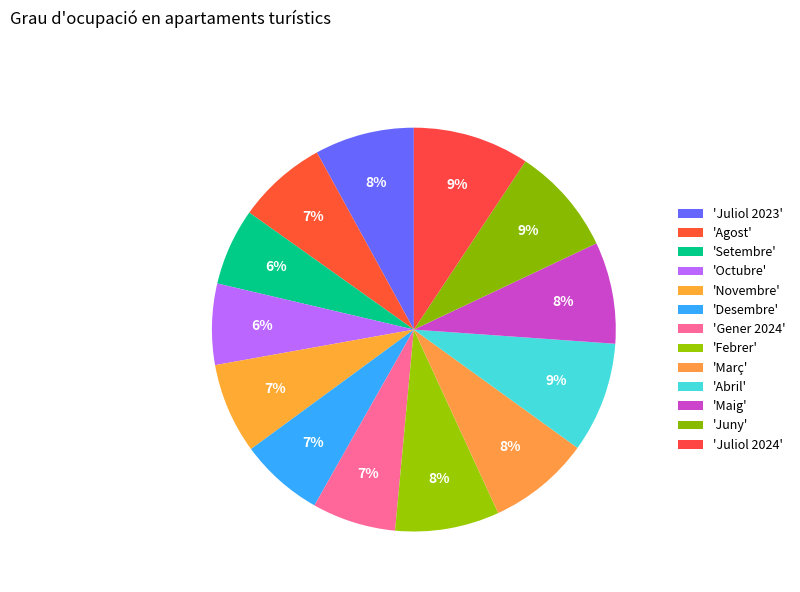

What is the smallest slice in the pie chart?

Setembre